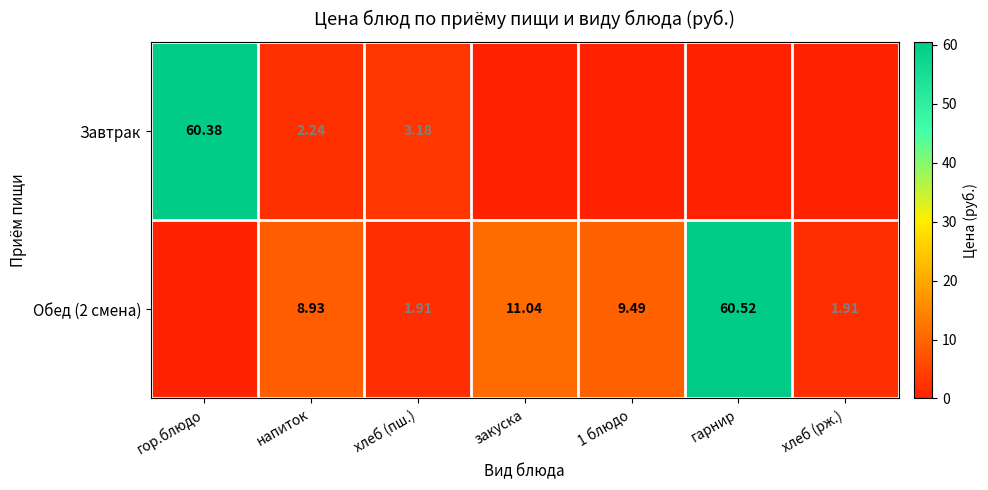

What is the maximum value shown in the chart?

60.5